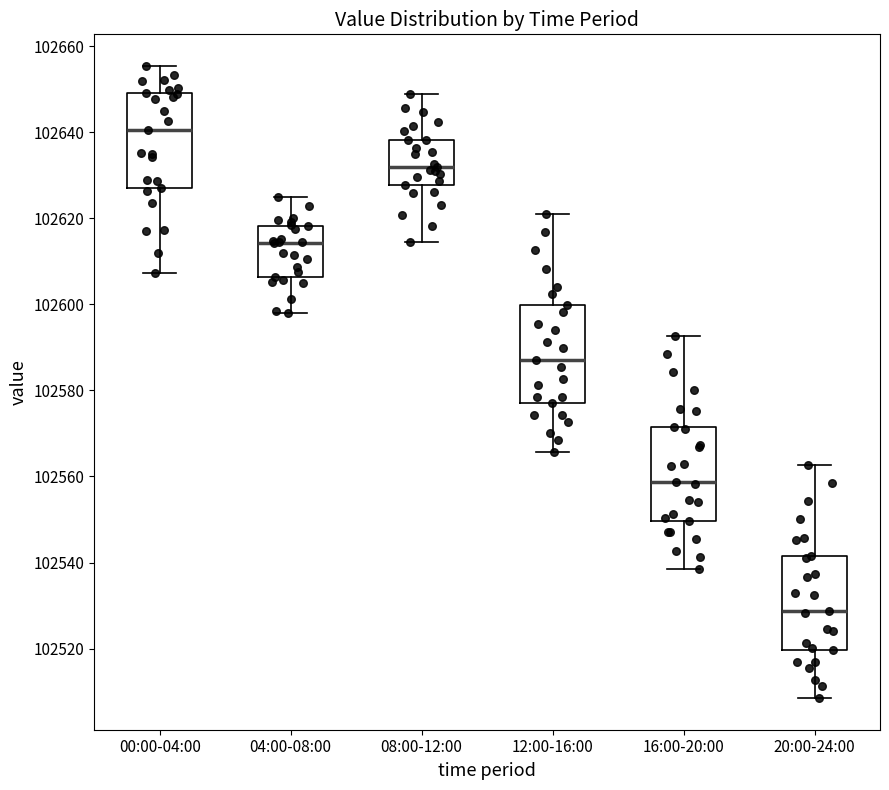

Reading left to right, read every box against the y-axis: the position of its median line, the range the box covers, and the ends of its whiskers. The values are not printed on the chart, so give them approximately, as read against the axis.

00:00-04:00: median 102640, box 102626 to 102650, whiskers 102608 to 102656
04:00-08:00: median 102614, box 102606 to 102618, whiskers 102598 to 102626
08:00-12:00: median 102632, box 102628 to 102638, whiskers 102614 to 102648
12:00-16:00: median 102588, box 102578 to 102600, whiskers 102566 to 102622
16:00-20:00: median 102558, box 102550 to 102572, whiskers 102538 to 102592
20:00-24:00: median 102528, box 102520 to 102542, whiskers 102508 to 102562